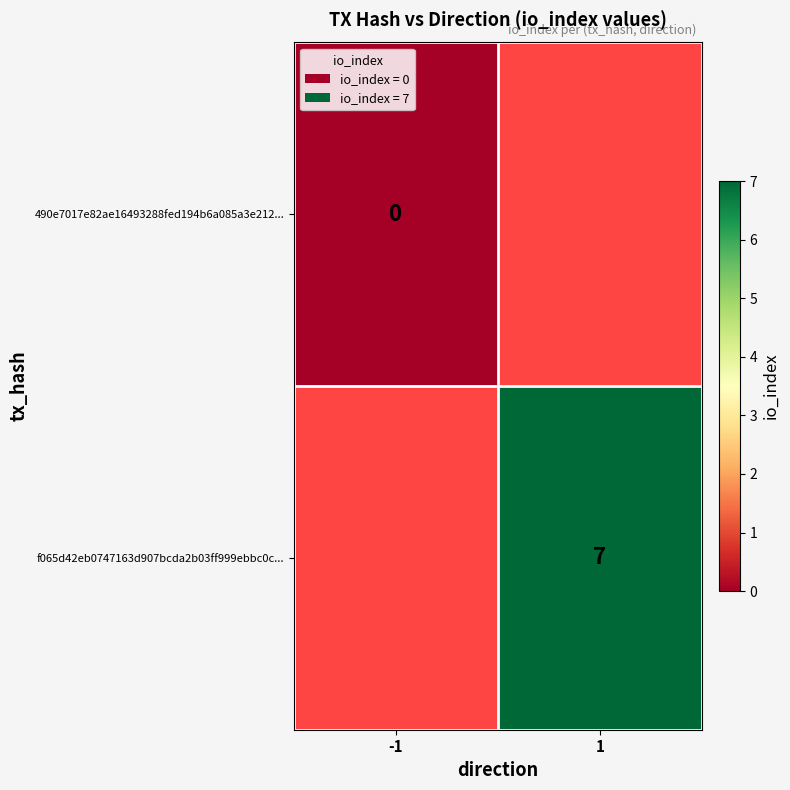

Is the value of 490e7017e82ae16493288fed194b6a085a3e212... at -1 greater than the value of f065d42eb0747163d907bcda2b03ff999ebbc0c... at 1?

No